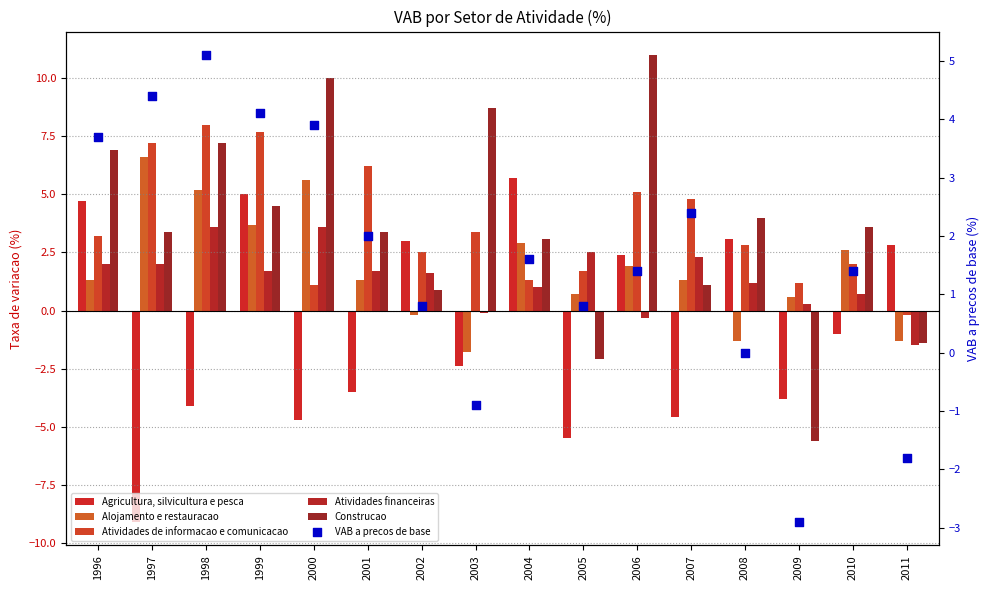

Which series has the largest total across all categories?

Construcao